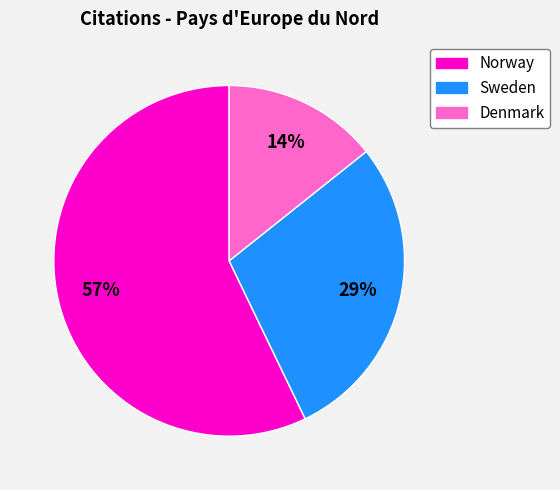

To the nearest percent, what is the combined percentage of Norway and Sweden?

86%